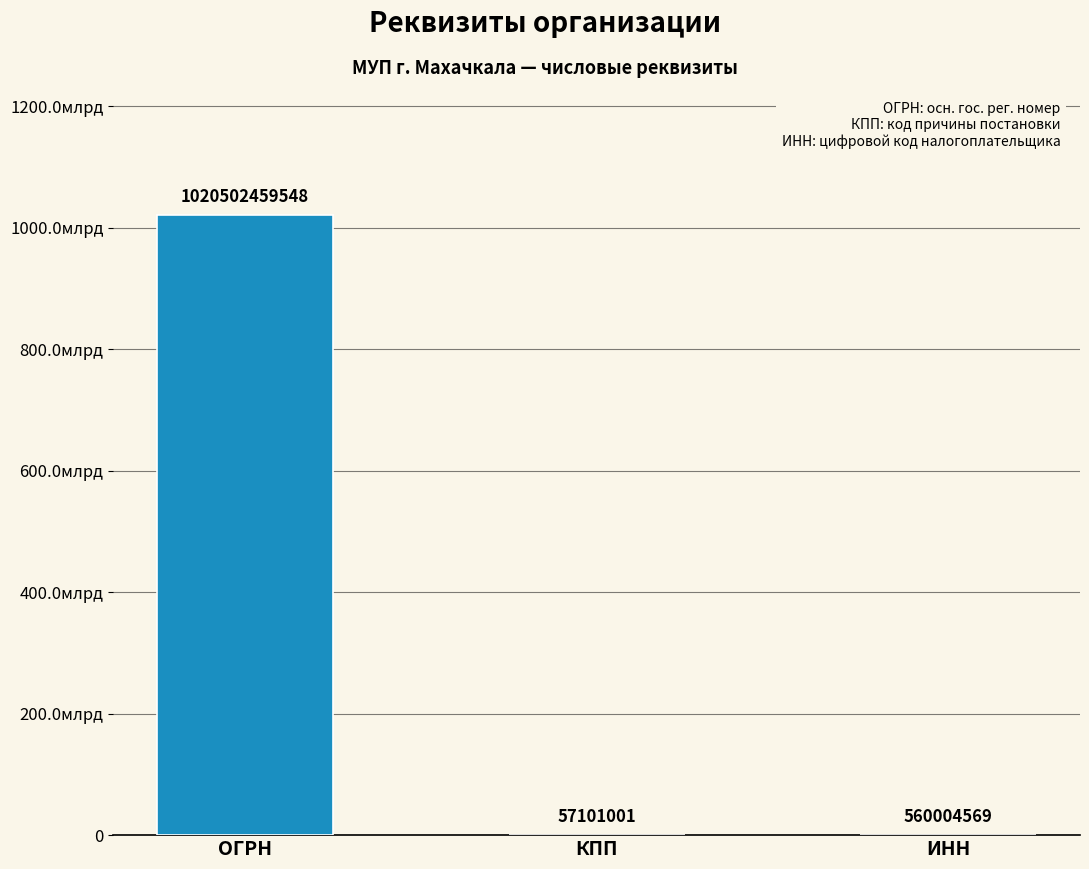

Reading right to left, transcribe all the data shown in this chart.

560004569	57101001	1020502459548